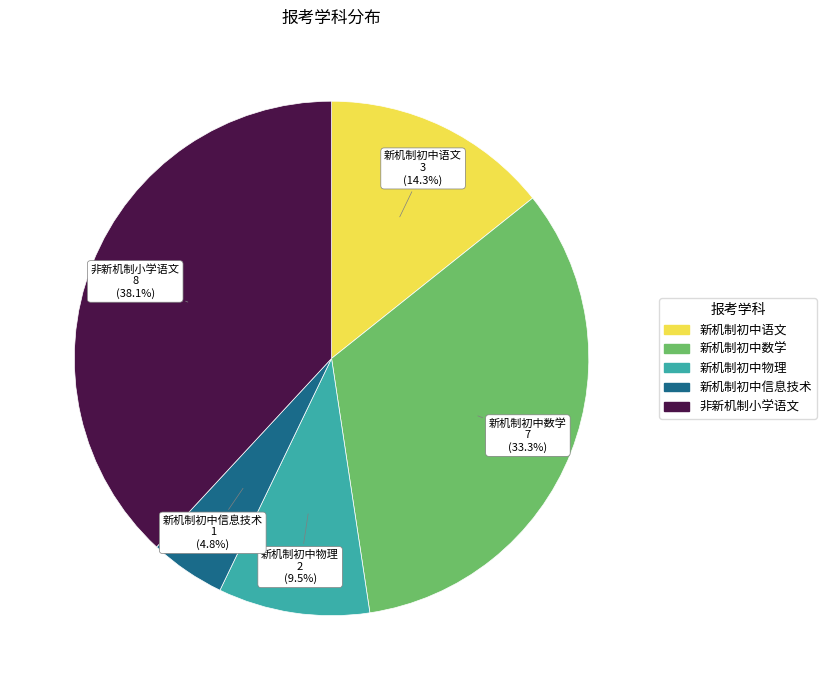

The 新机制初中数学 slice represents 19% of the pie. True or false?

False